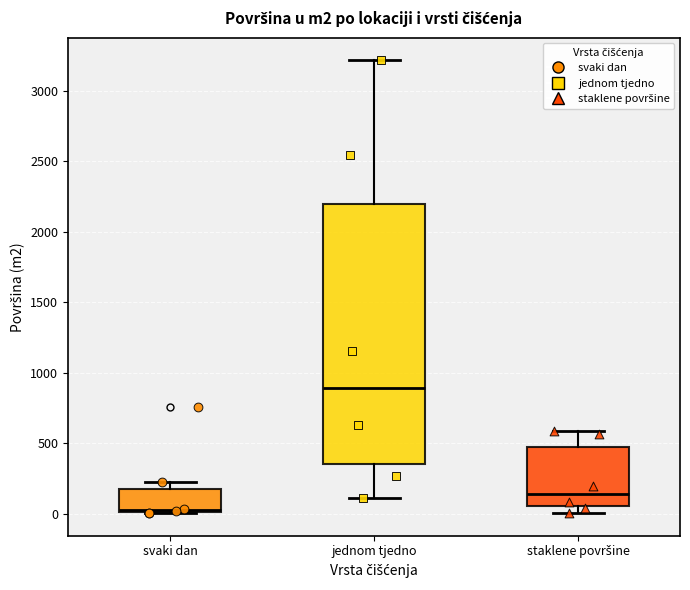

Reading left to right, transcribe this box plot: for each box, give where its median line is, the range the box spans, and where its two whiskers end, as read against the y-axis. The values are not printed on the chart, so give them approximately, as read against the axis.

svaki dan: median 50, box 0 to 200, whiskers 0 to 200 (just above the box's upper edge)
jednom tjedno: median 900, box 350 to 2200, whiskers 100 to 3200
staklene površine: median 150, box 50 to 450, whiskers 0 to 600